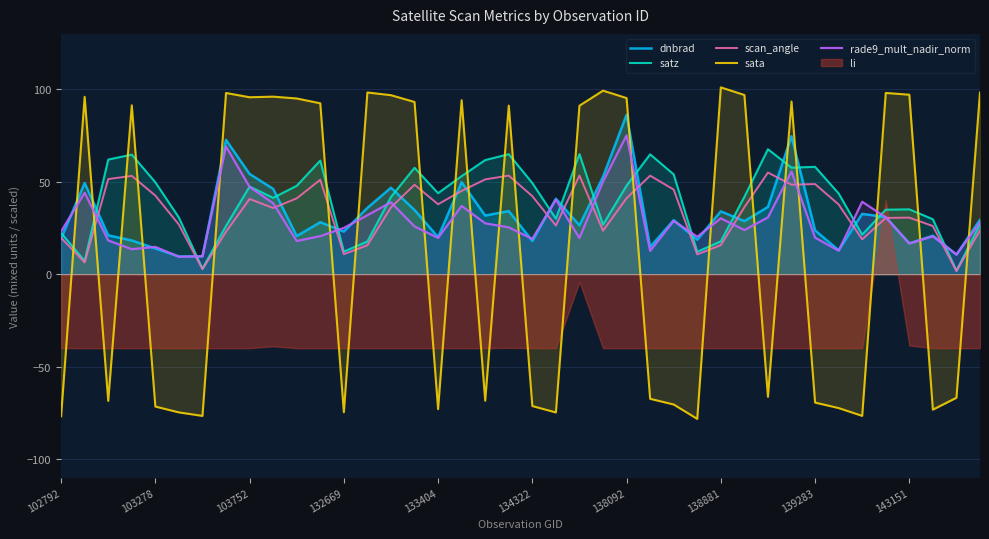

At how many categories does at least one series exceed -2?

40